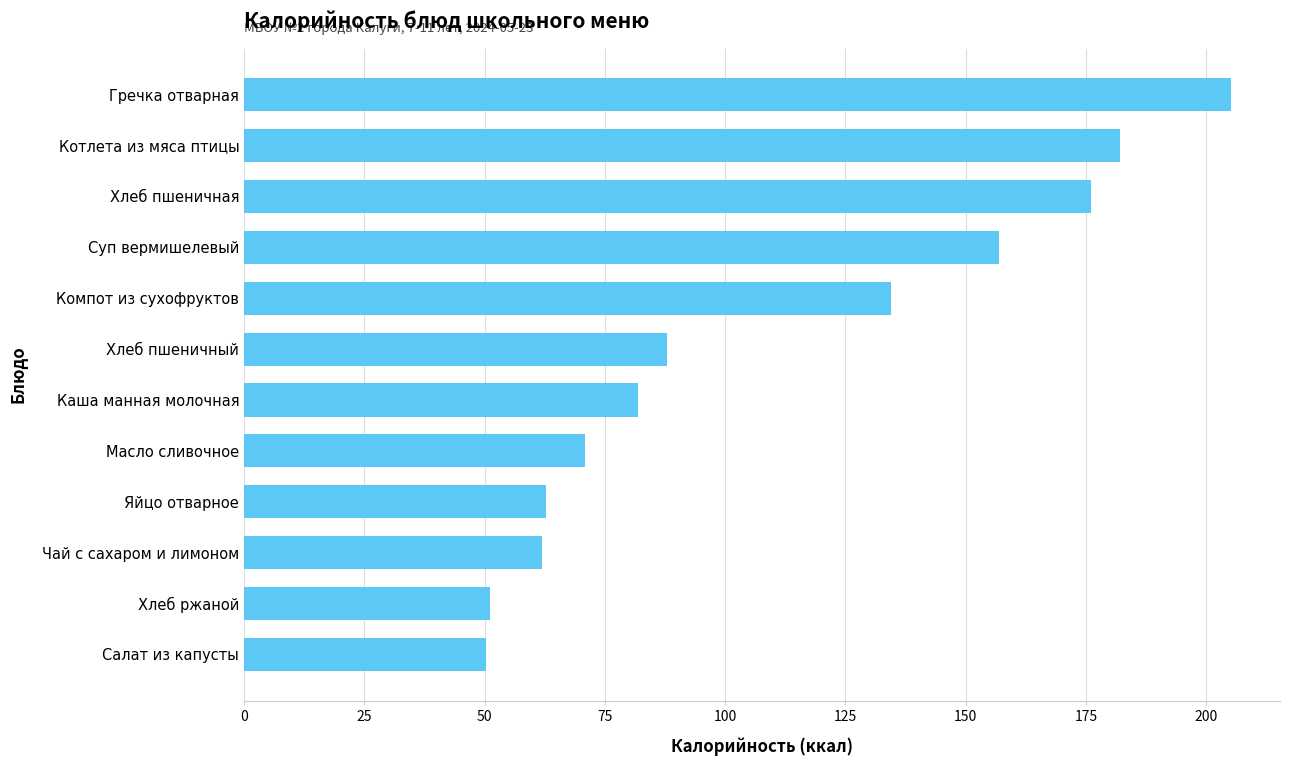

What is the sum of the values at Хлеб ржаной and Салат из капусты?

101.5